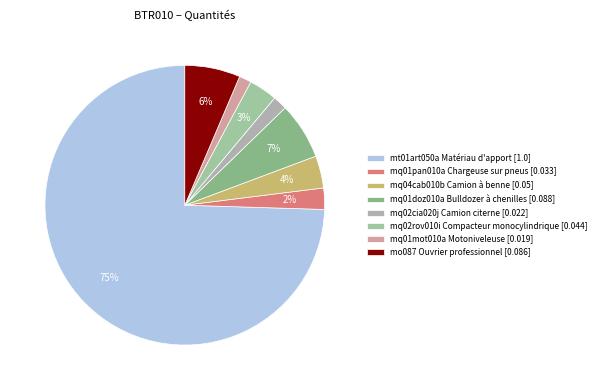

Do mo087 Ouvrier professionnel and mq01pan010a Chargeuse sur pneus together represent more than half of the pie?

No